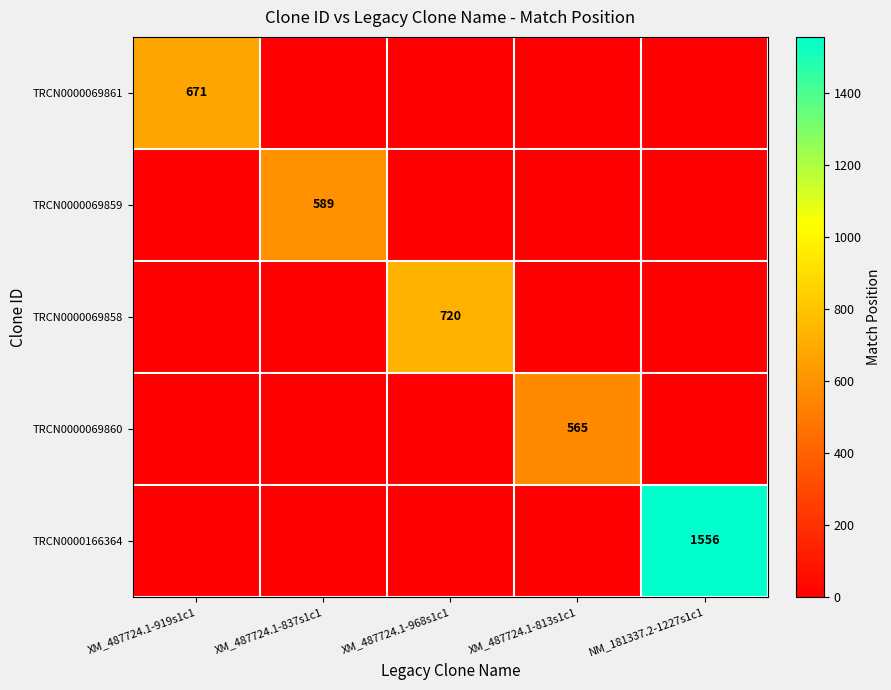

At how many categories does at least one series exceed 1375?

1